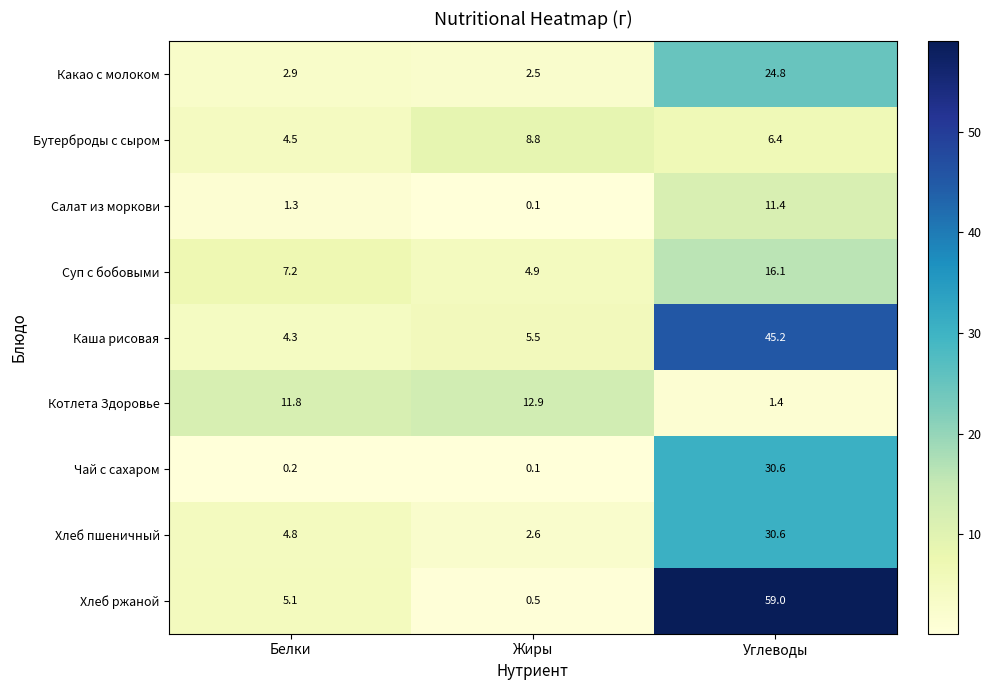

Reading left to right, extract all data points from this chart.

Какао с молоком: Белки=2.9	Жиры=2.5	Углеводы=24.8
Бутерброды с сыром: Белки=4.5	Жиры=8.8	Углеводы=6.4
Салат из моркови: Белки=1.3	Жиры=0.1	Углеводы=11.4
Суп с бобовыми: Белки=7.2	Жиры=4.9	Углеводы=16.1
Каша рисовая: Белки=4.3	Жиры=5.5	Углеводы=45.2
Котлета Здоровье: Белки=11.8	Жиры=12.9	Углеводы=1.4
Чай с сахаром: Белки=0.2	Жиры=0.1	Углеводы=30.6
Хлеб пшеничный: Белки=4.8	Жиры=2.6	Углеводы=30.6
Хлеб ржаной: Белки=5.1	Жиры=0.5	Углеводы=59.0